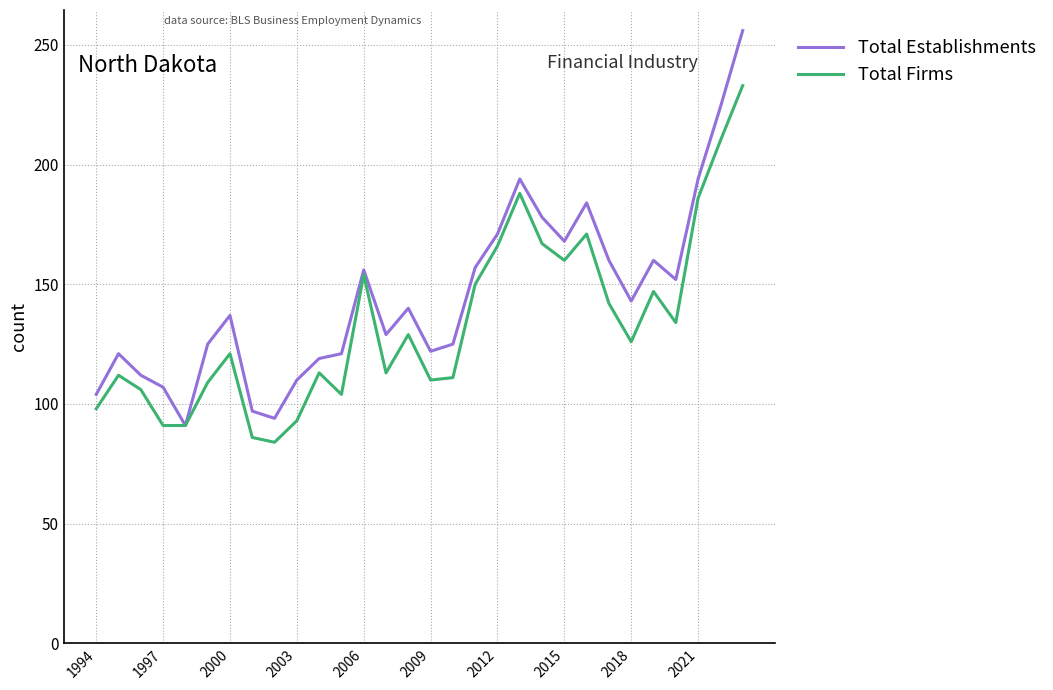

Which series has the largest range (max minus min)?

Total Establishments